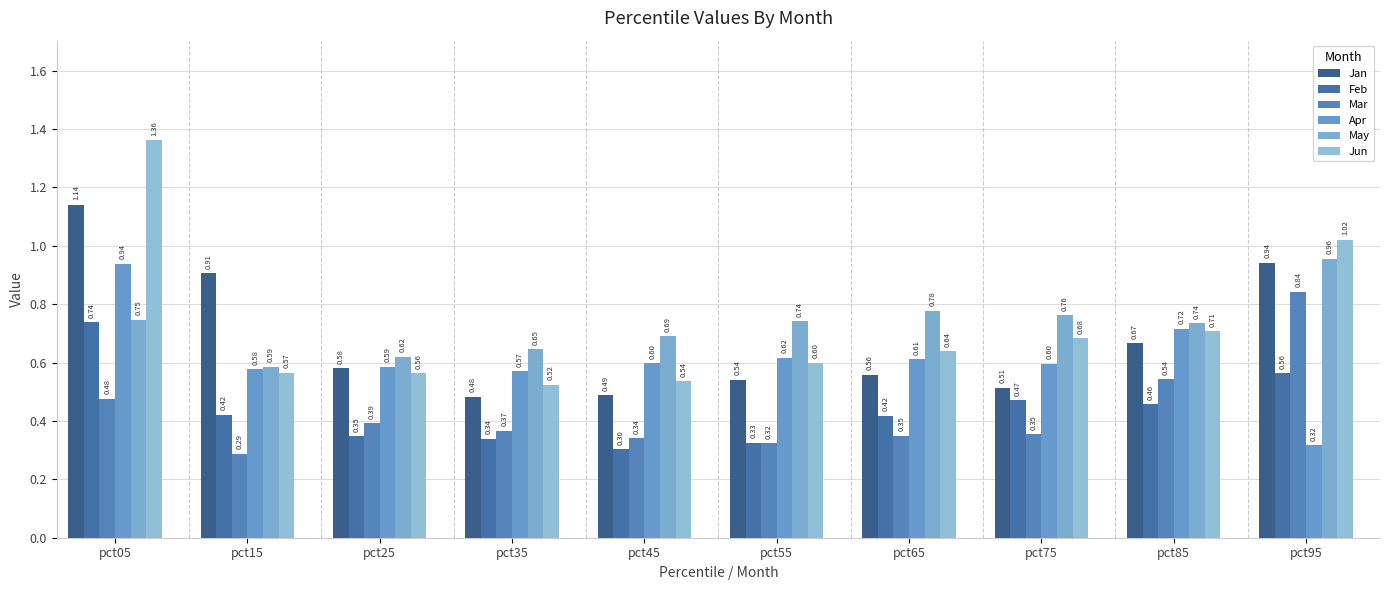

At how many categories does at least one series exceed 1?

2